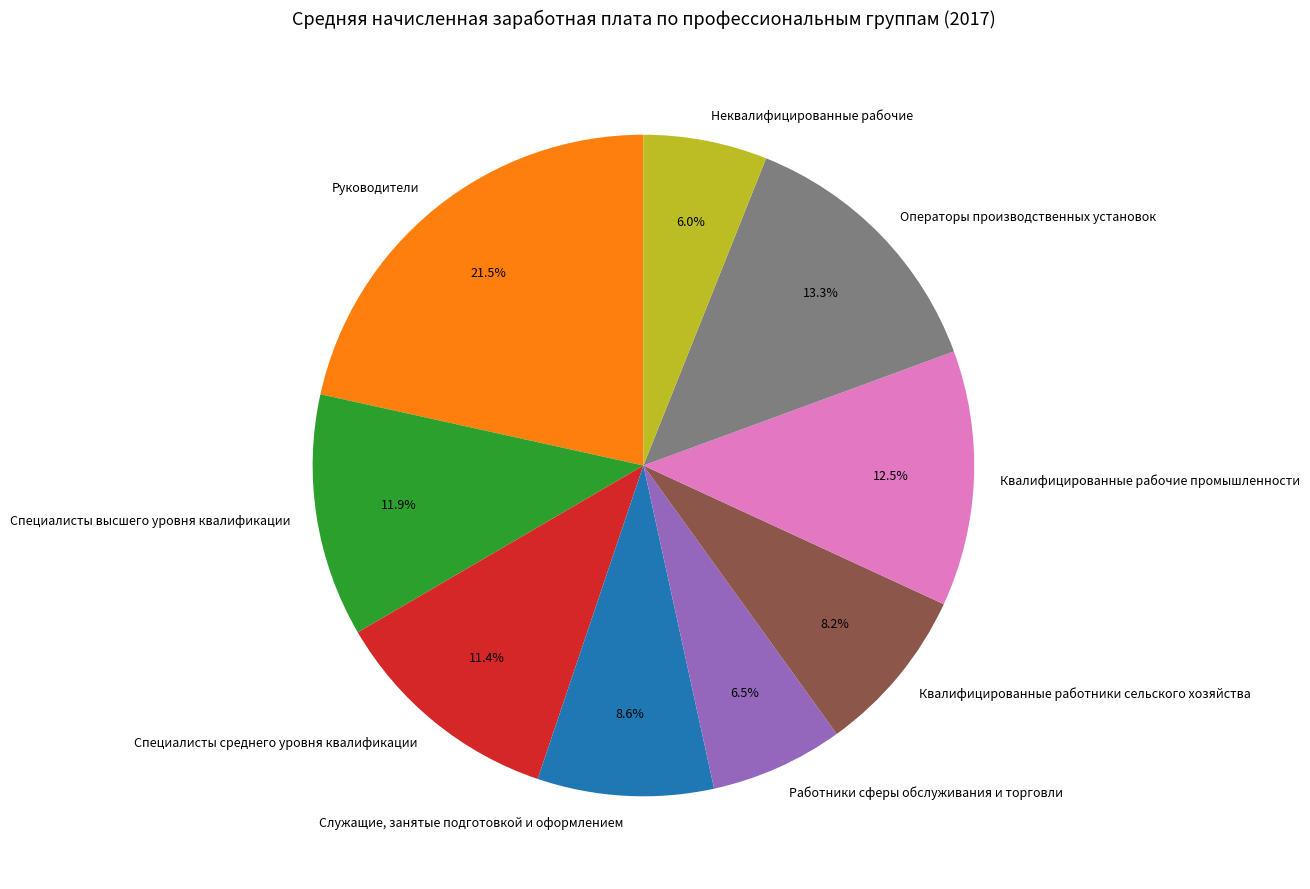

Do Руководители and Служащие, занятые подготовкой и оформлением together represent more than half of the pie?

No